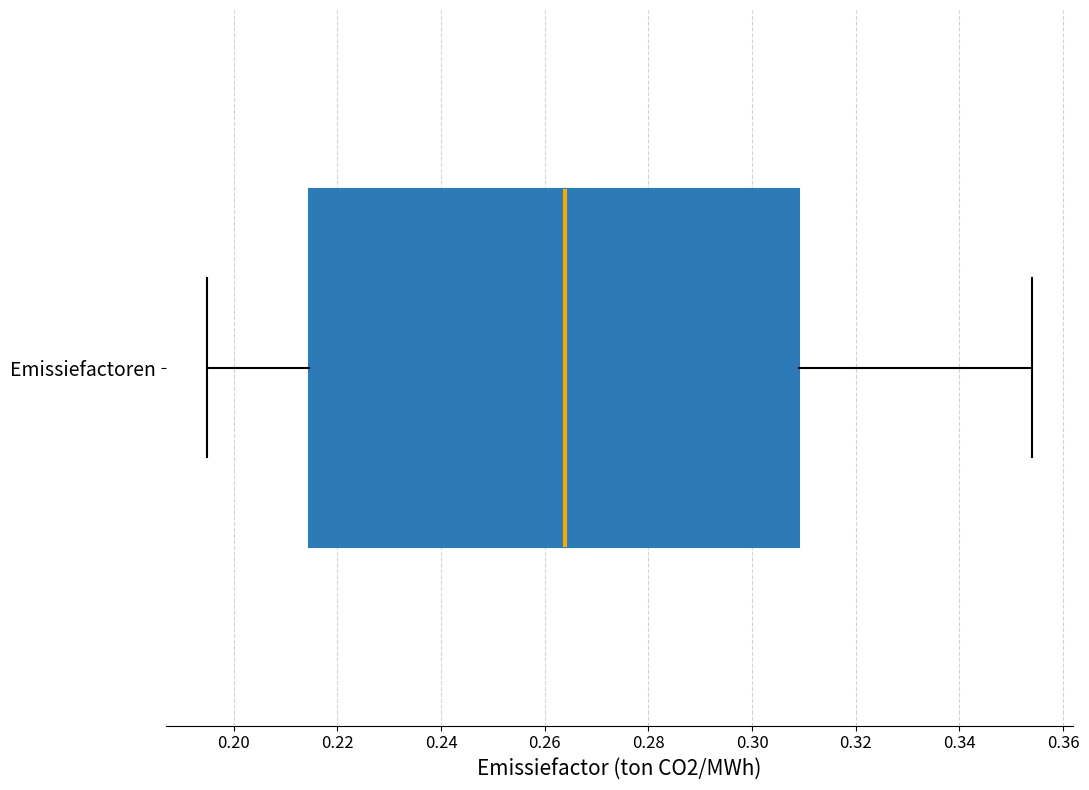

Read this box plot against the x-axis: the position of the median line, the range covered by the box, and the ends of both whiskers. The values are not printed on the chart, so give them approximately, as read against the axis.

median 0.264, box 0.214 to 0.310, whiskers 0.194 to 0.354